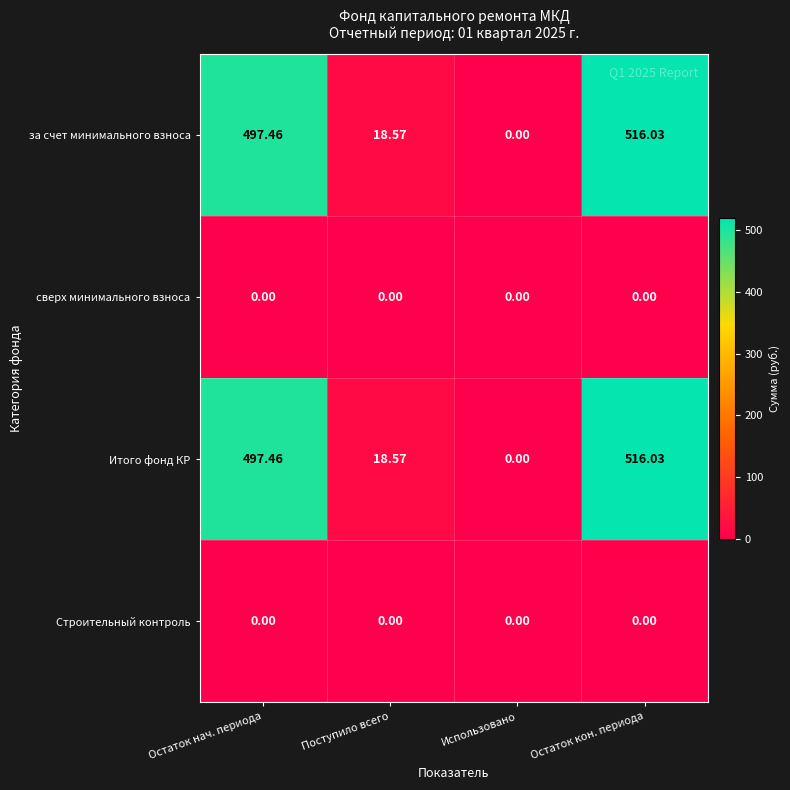

Where does the Итого фонд КР series first go above 497?

Остаток нач. периода